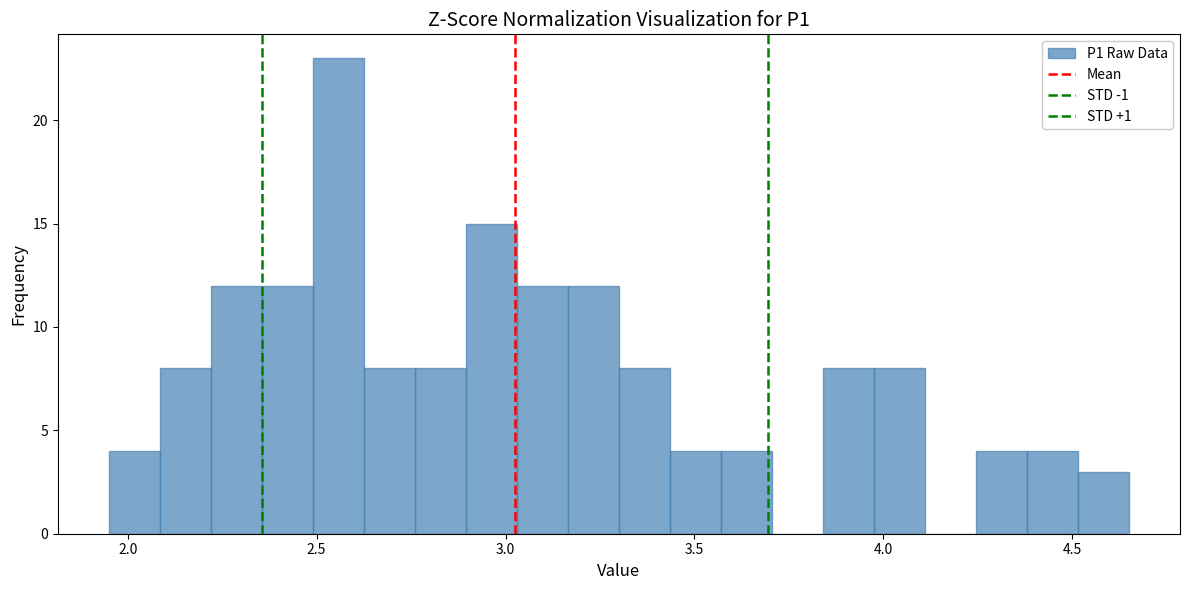

Read against the x-axis, roughly where is the centre of the tallest bar?

2.55